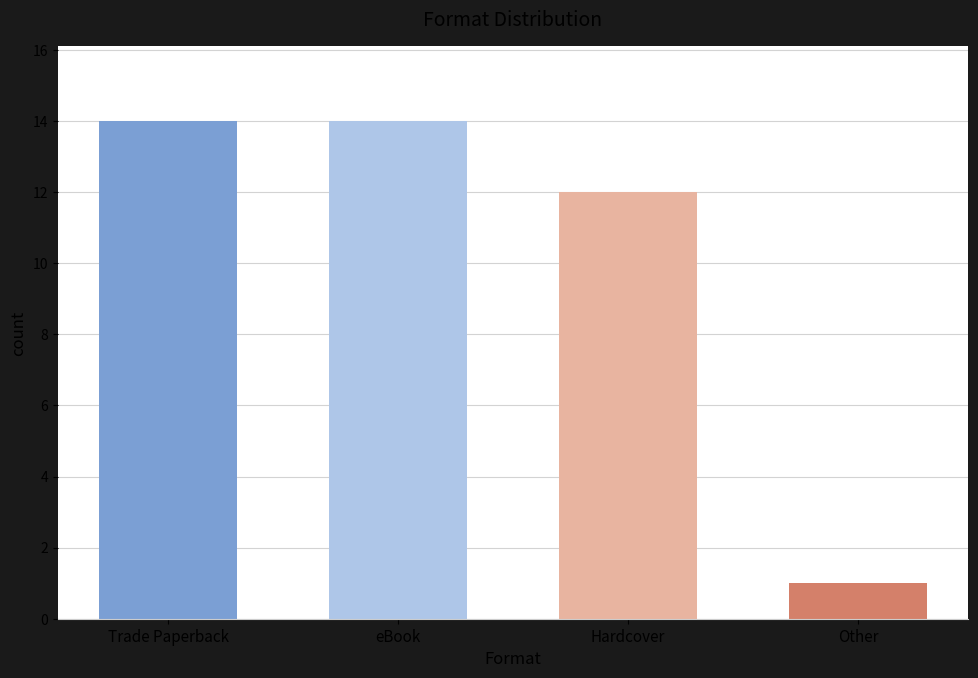

Is it true that the value at Trade Paperback is 14?

True